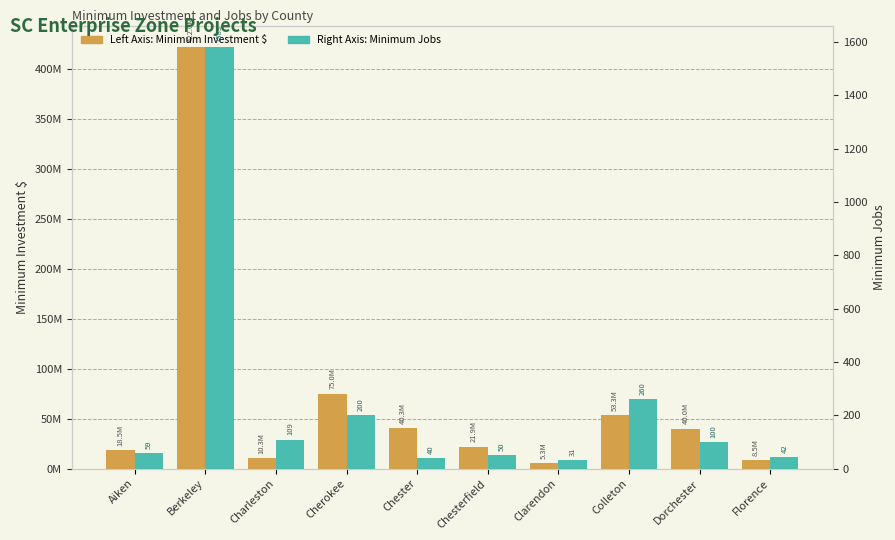

What is the spread (max minus min) of values at Colleton?

53249742